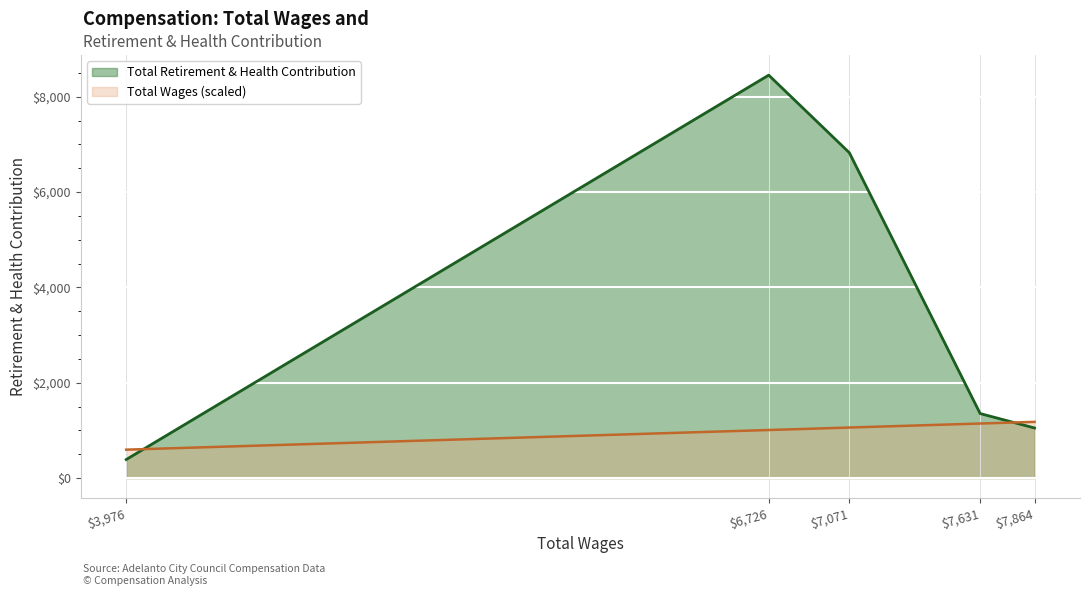

How many interior local peaks (higher than both neighbors) does the data have?

1